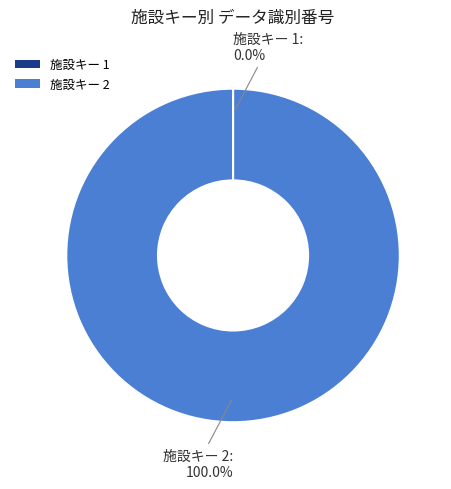

Which slice represents more than half of the pie?

施設キー 2